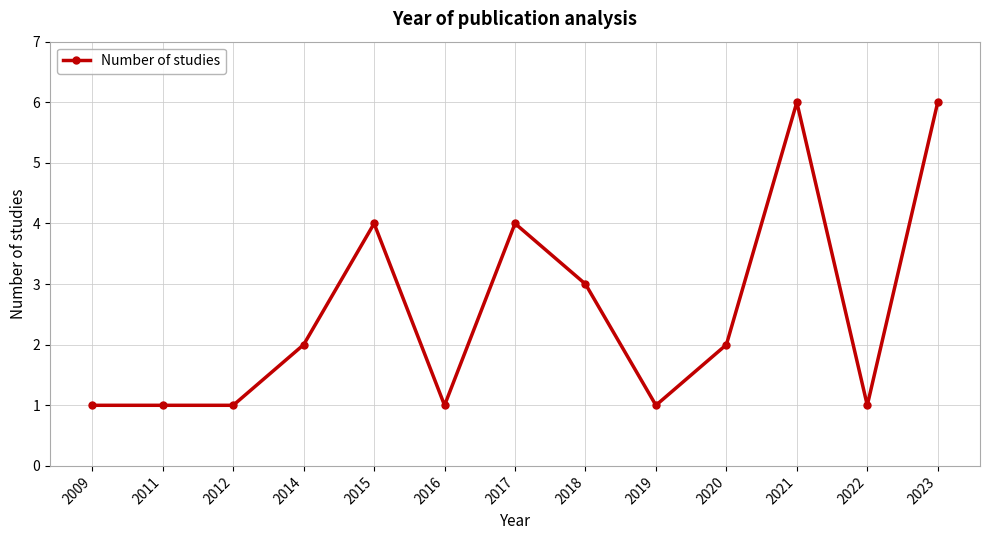

Reading left to right, extract all data points from this chart.

1	1	1	2	4	1	4	3	1	2	6	1	6